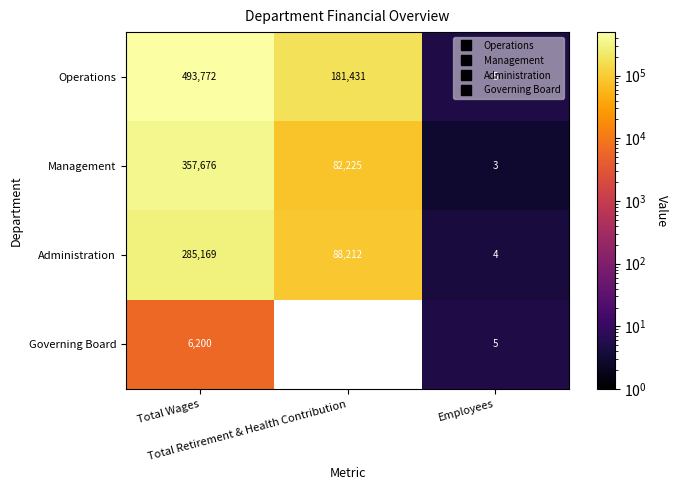

What is the greatest value displayed?

493772